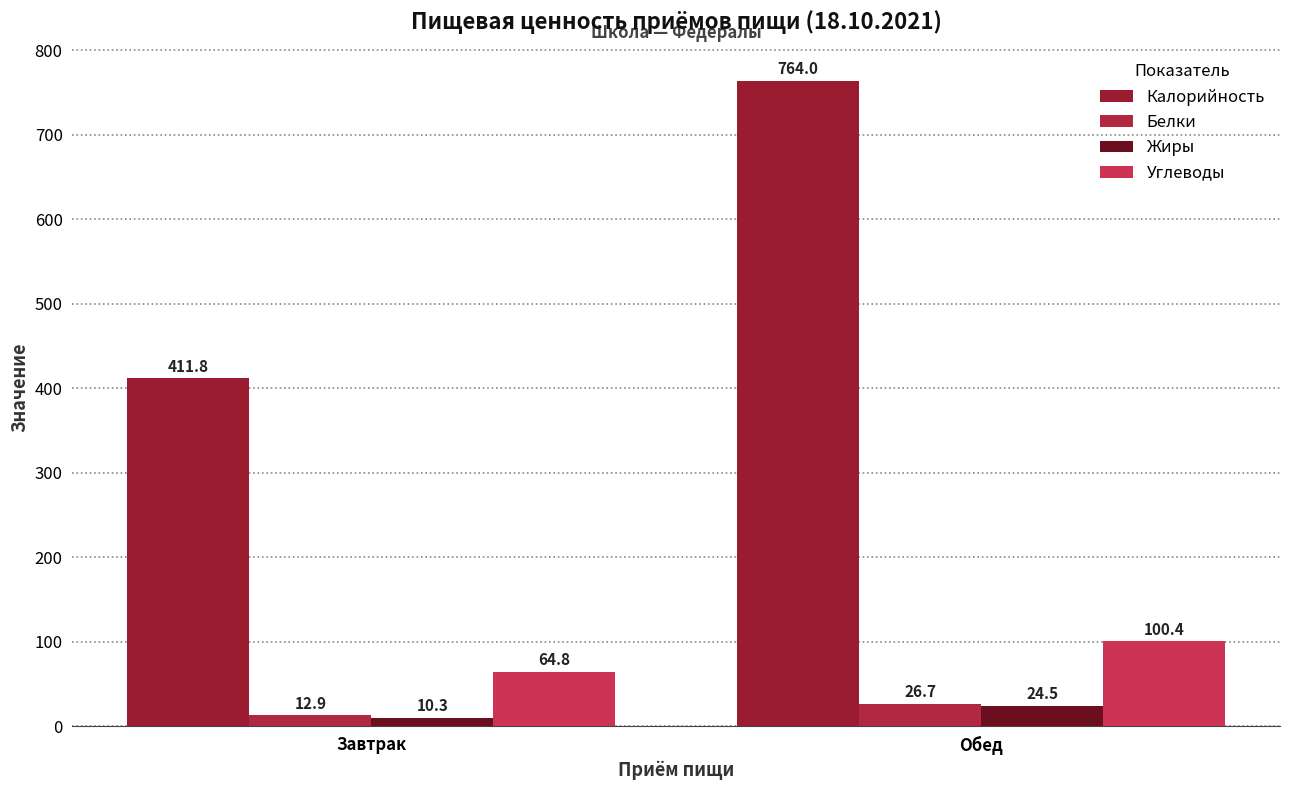

Is the value of Жиры at Обед greater than the value of Белки at Завтрак?

Yes